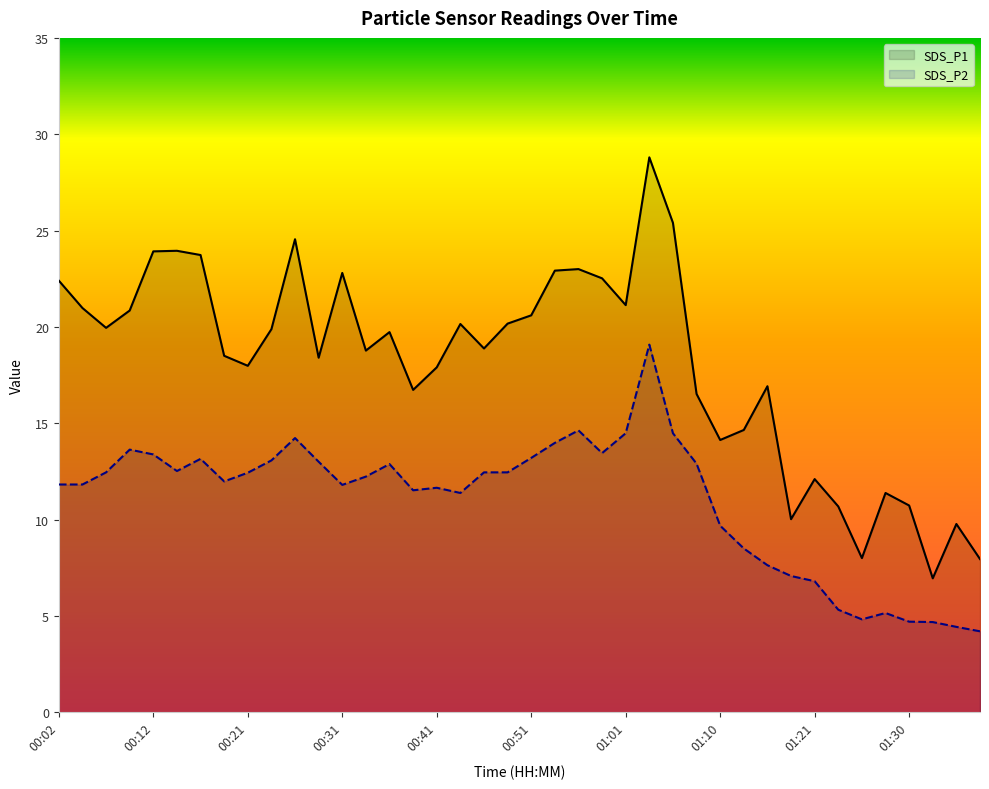

How many interior local peaks does the SDS_P1 series have?

11